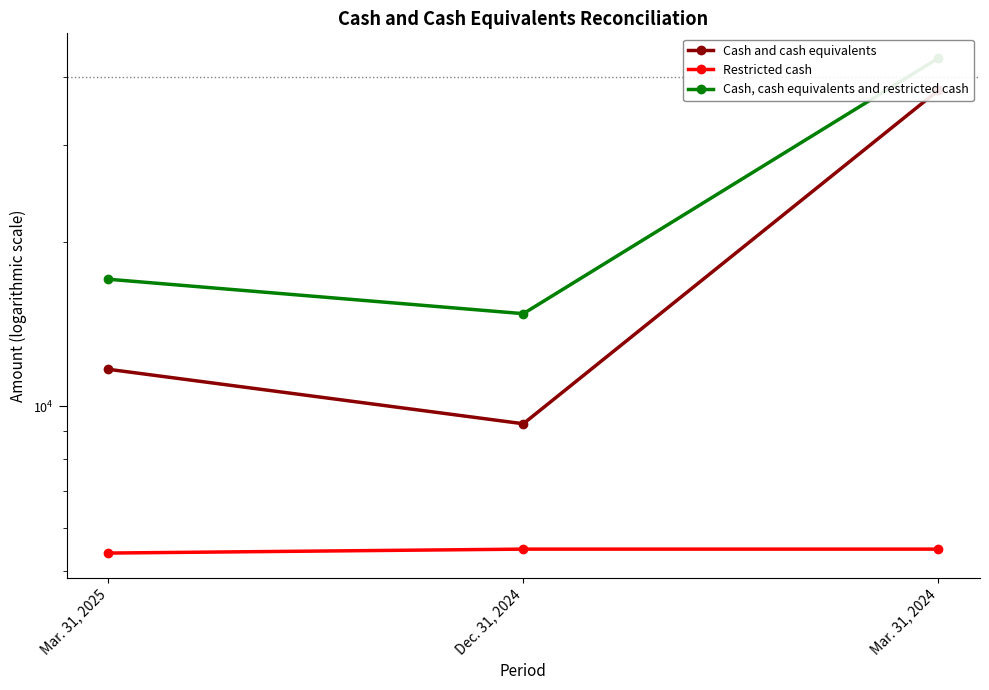

At how many categories does at least one series exceed 7677?

3